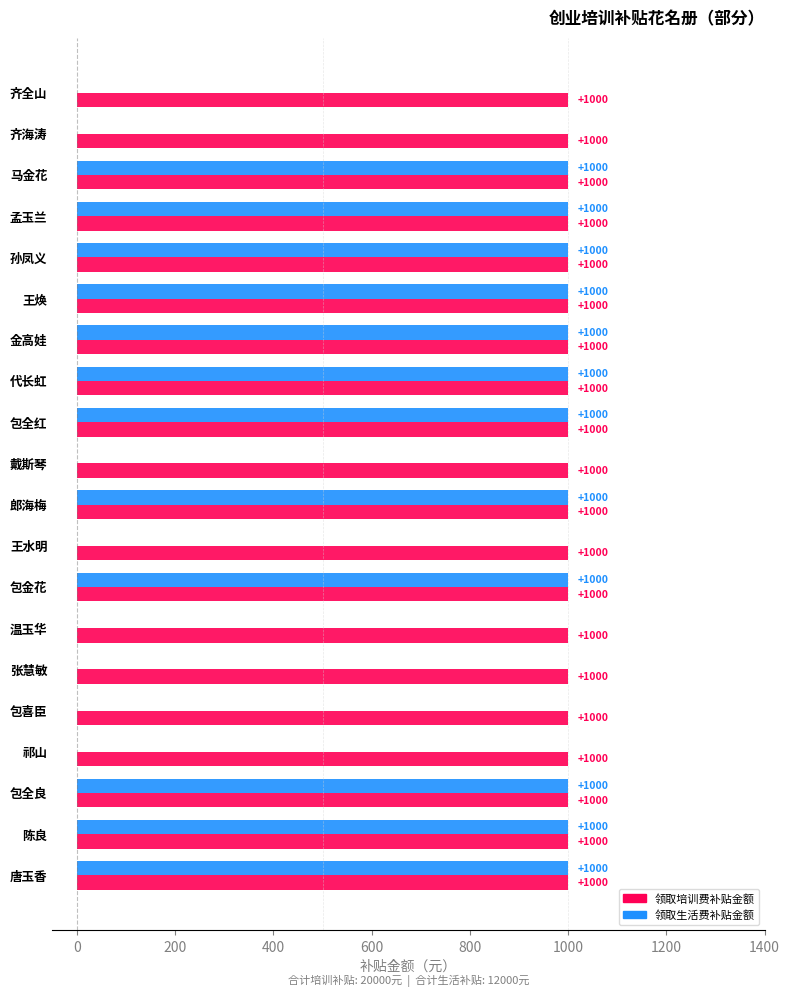

The 领取培训费补贴金额 series shows 1000 at 孙凤义. True or false?

True